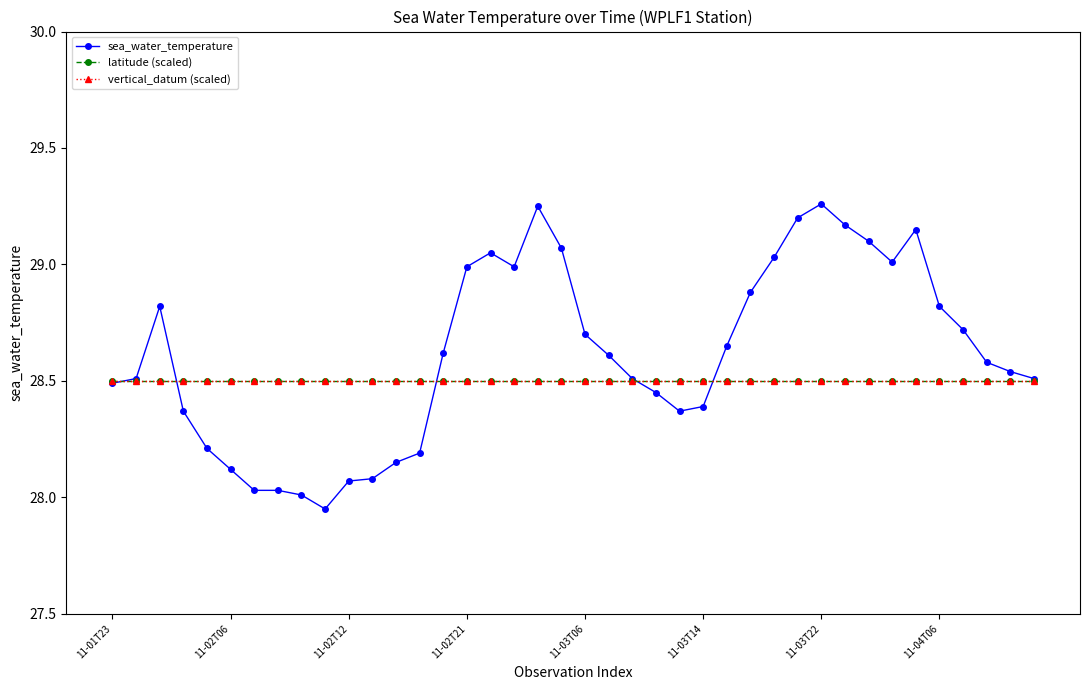

What is the difference between the maximum and second lowest values in the sea_water_temperature series?

1.2